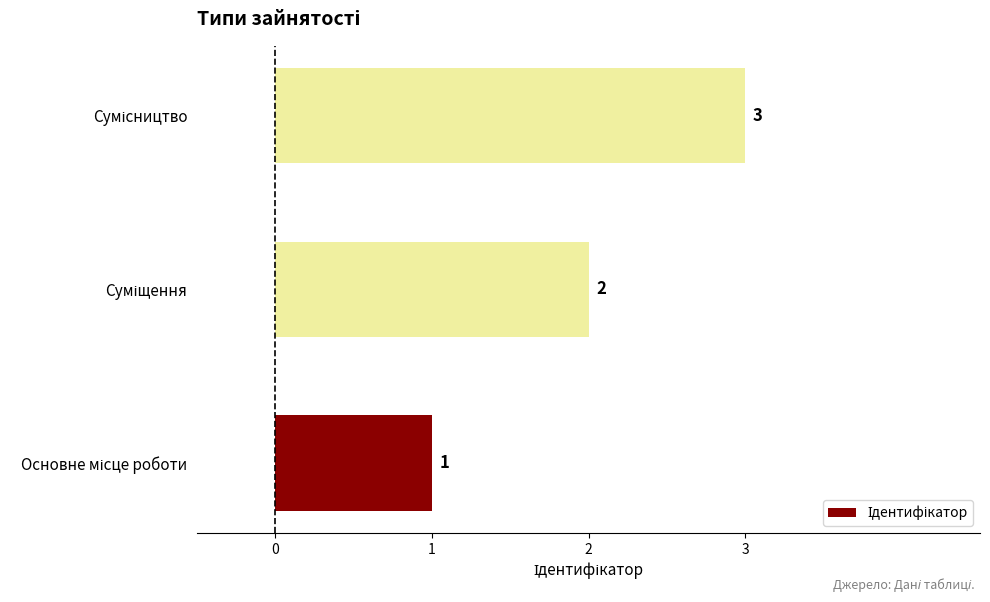

What is the sum of all values?

6